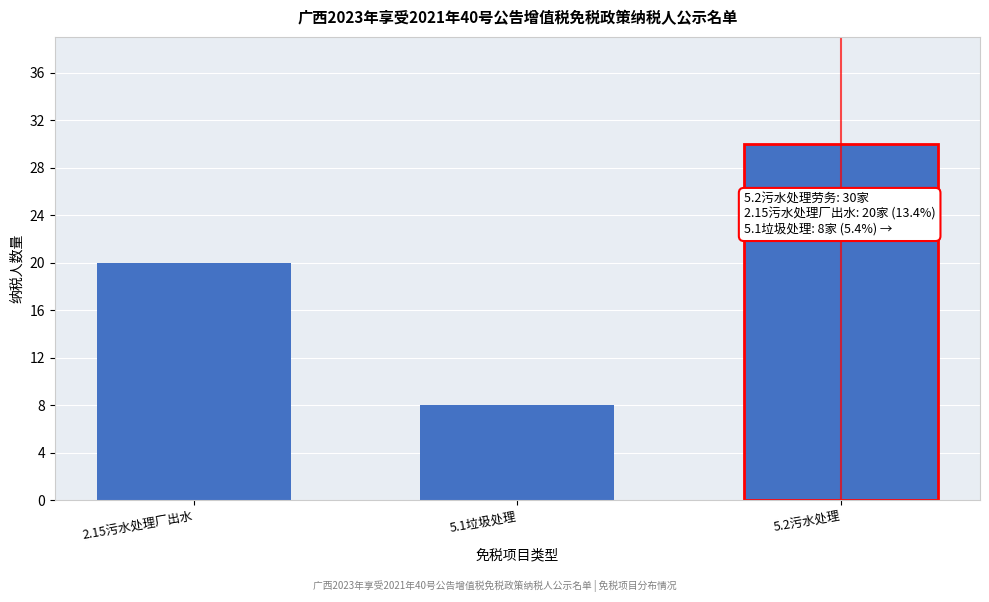

Reading left to right, what are all the values shown in this chart?

2.15污水处理厂出水=20	5.1垃圾处理=8	5.2污水处理=30